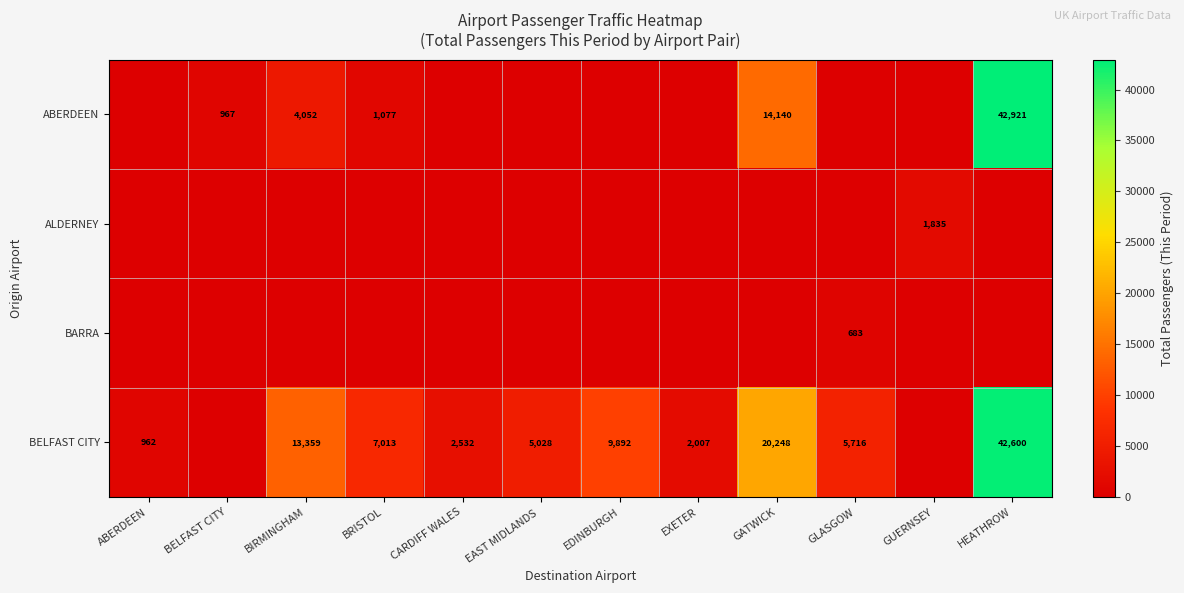

What is the sum of the BELFAST CITY values at GLASGOW and EXETER?

7723